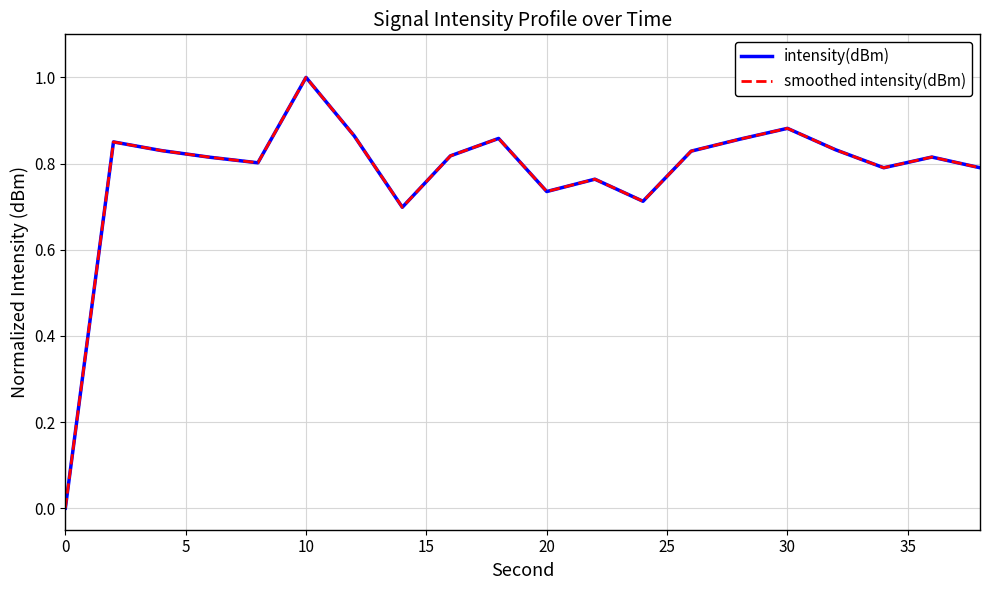

Which series has the widest spread of values?

intensity(dBm)